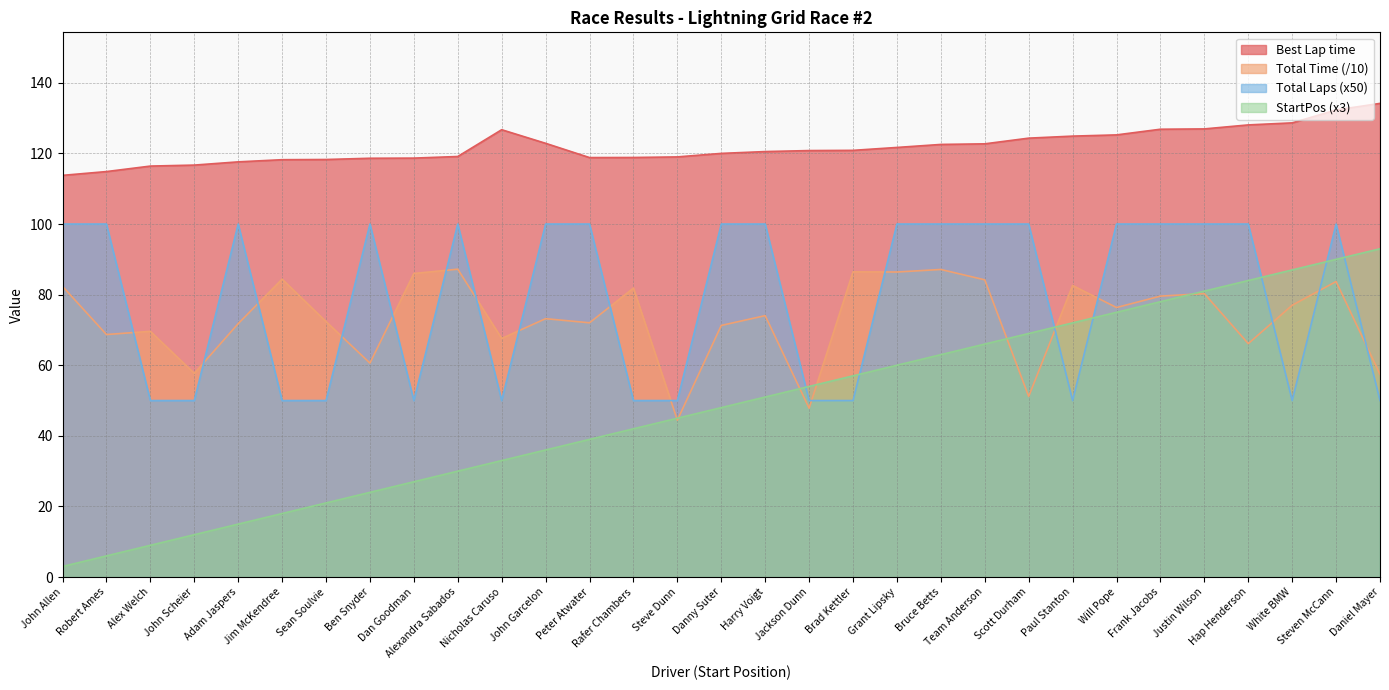

Reading right to left, extract all data points from this chart.

Best Lap time: 134.2	132.3	128.7	128.1	126.9	126.9	125.3	124.9	124.3	122.7	122.5	121.7	120.9	120.8	120.5	120.0	119.0	118.9	118.8	122.9	126.7	119.1	118.7	118.6	118.3	118.2	117.6	116.7	116.4	114.9	113.8
Total Time: 57.4	83.7	77.0	66.1	80.3	79.6	76.4	82.6	51.2	84.2	87.1	86.4	86.5	47.8	74.1	71.3	44.4	81.9	72.0	73.2	67.6	87.2	86.0	60.6	72.4	84.4	71.8	57.7	69.6	68.7	82.3
Total Laps: 50.0	100.0	50.0	100.0	100.0	100.0	100.0	50.0	100.0	100.0	100.0	100.0	50.0	50.0	100.0	100.0	50.0	50.0	100.0	100.0	50.0	100.0	50.0	100.0	50.0	50.0	100.0	50.0	50.0	100.0	100.0
StartPos: 93.0	90.0	87.0	84.0	81.0	78.0	75.0	72.0	69.0	66.0	63.0	60.0	57.0	54.0	51.0	48.0	45.0	42.0	39.0	36.0	33.0	30.0	27.0	24.0	21.0	18.0	15.0	12.0	9.0	6.0	3.0